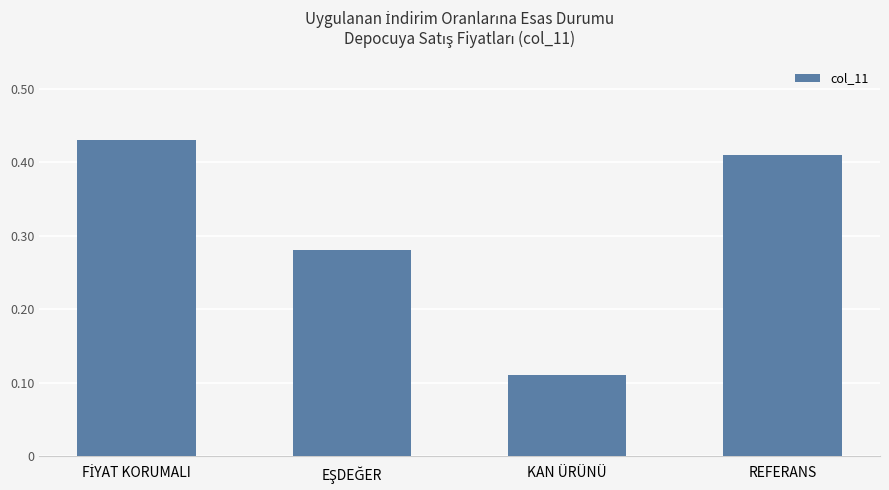

Which category has the lowest value across all series?

KAN ÜRÜNÜ